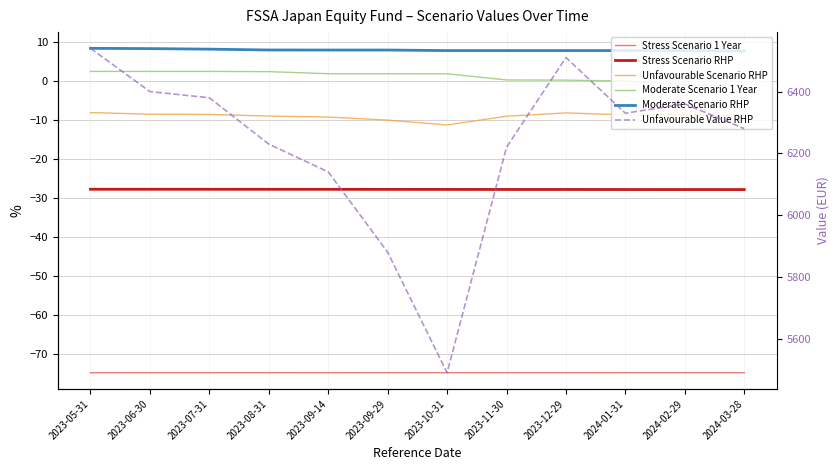

Read the Unfavourable Scenario RHP value at 2023-09-29.

-10.1